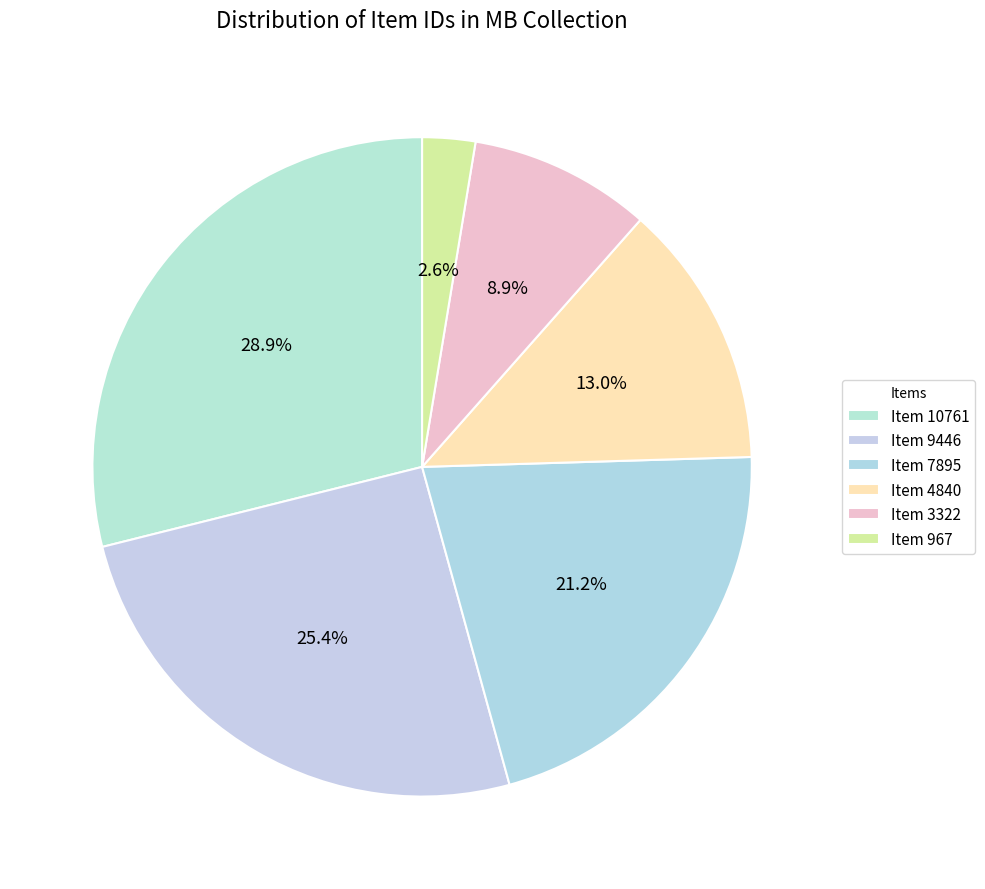

To the nearest percent, what is the difference between the Item 10761 and Item 7895 slice percentages?

8%